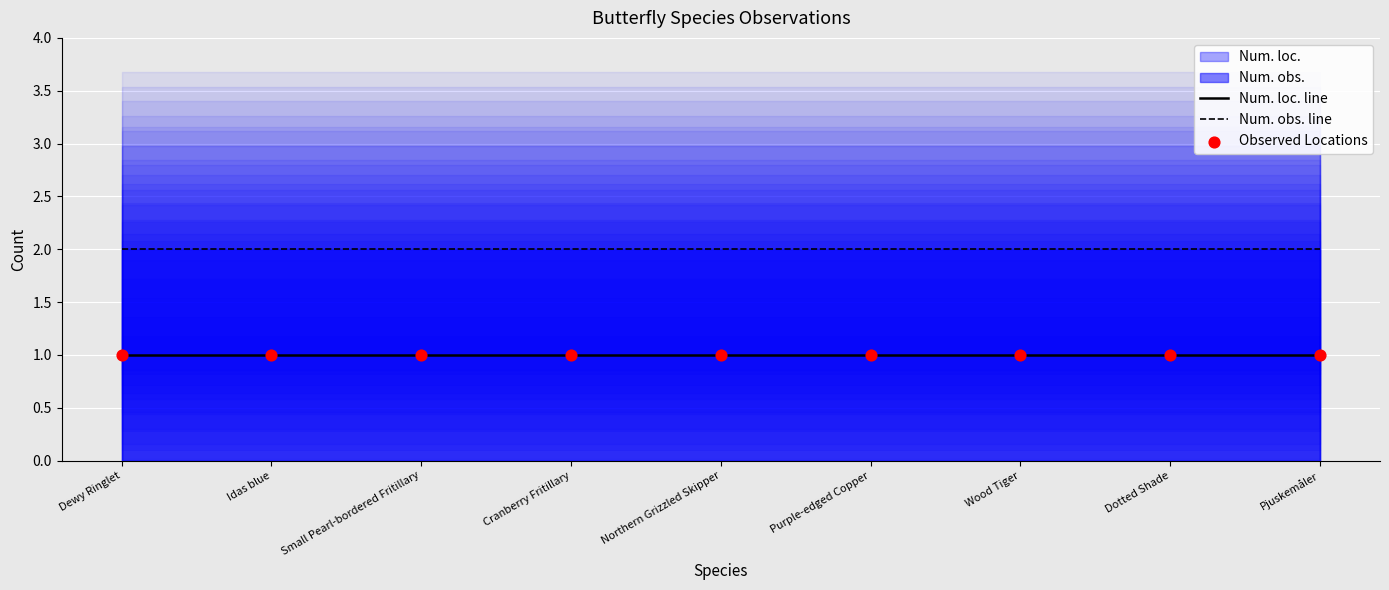

Which series has the widest spread of Y values?

Num. loc. line